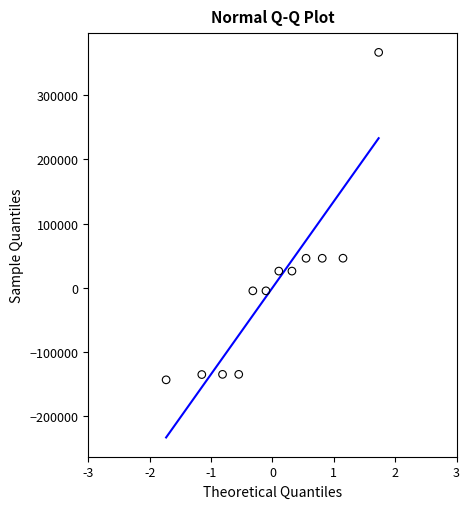

What is the range of Y values (max minus min)?

510070.0